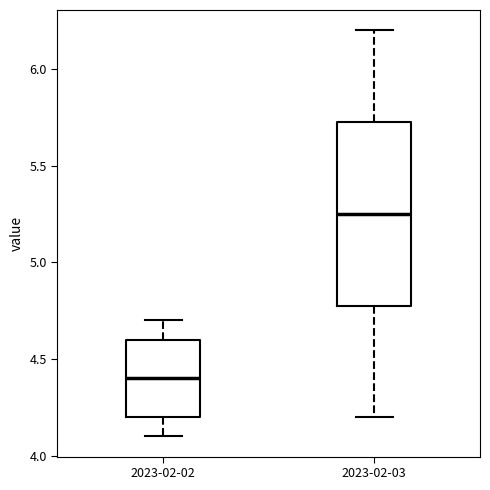

Which box is the tallest, from its lower edge to its upper edge?

2023-02-03